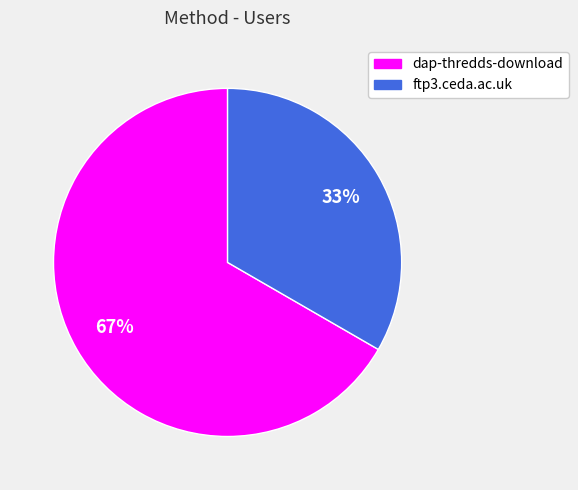

To the nearest percent, what is the average slice percentage?

50%